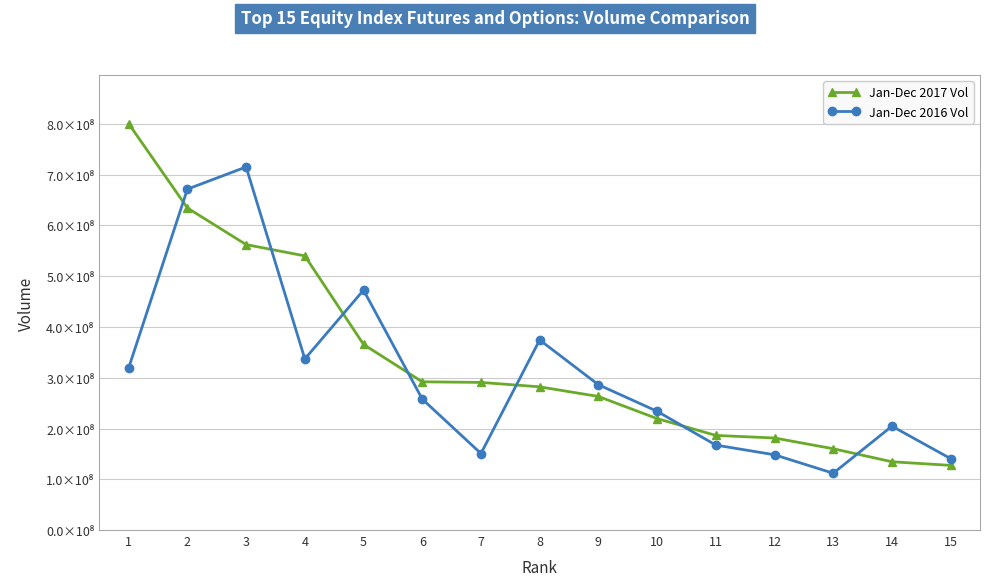

Where is Jan-Dec 2017 Vol nearest to the value 463890060?

4